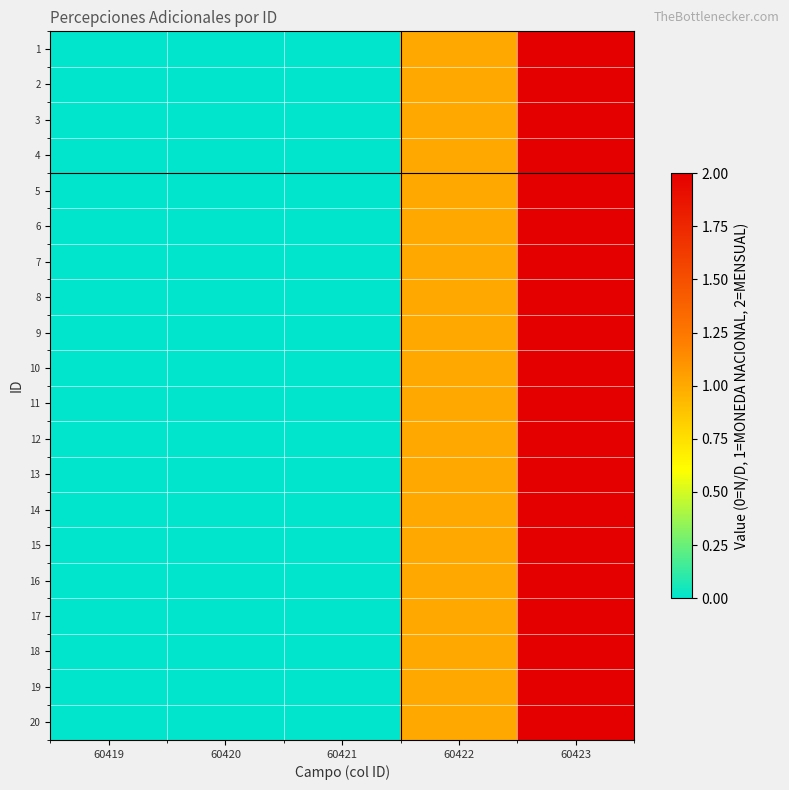

At how many categories does at least one series exceed 1?

1